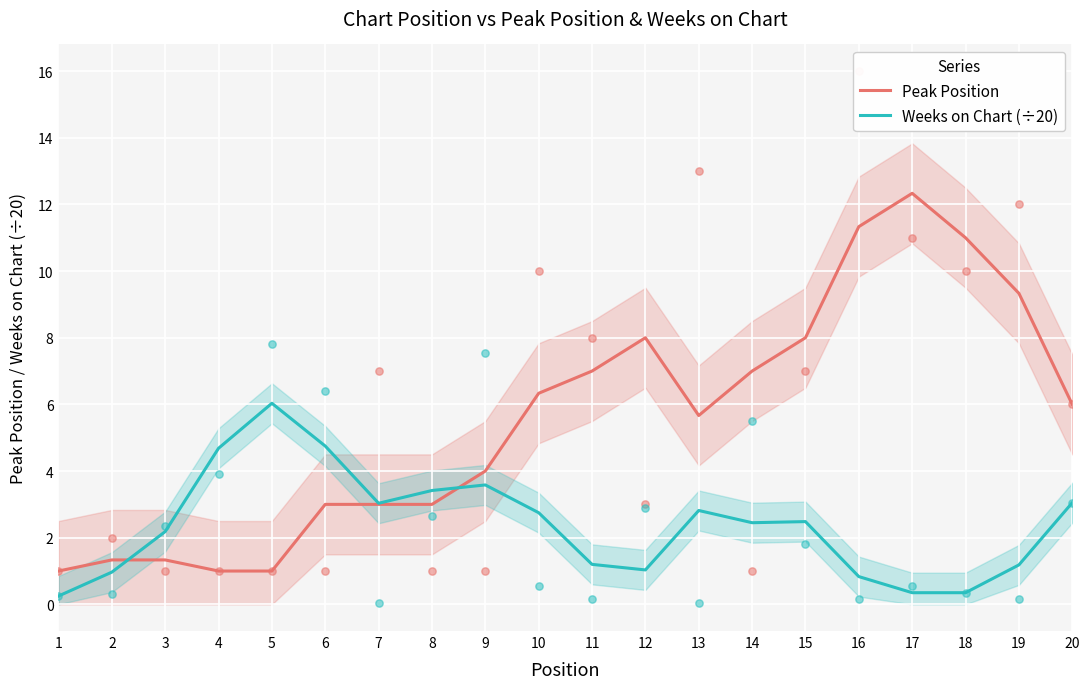

Which series has the largest total across all categories?

Peak Position